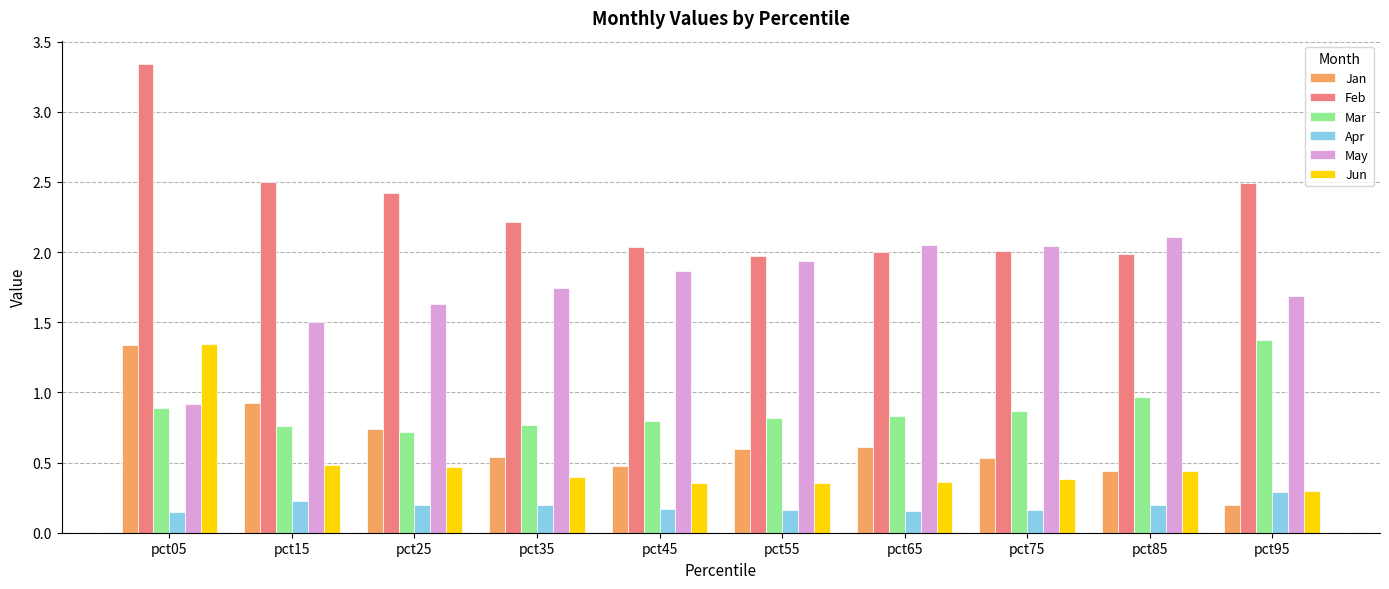

What is the difference between the maximum and minimum values in the Jun series?

1.1